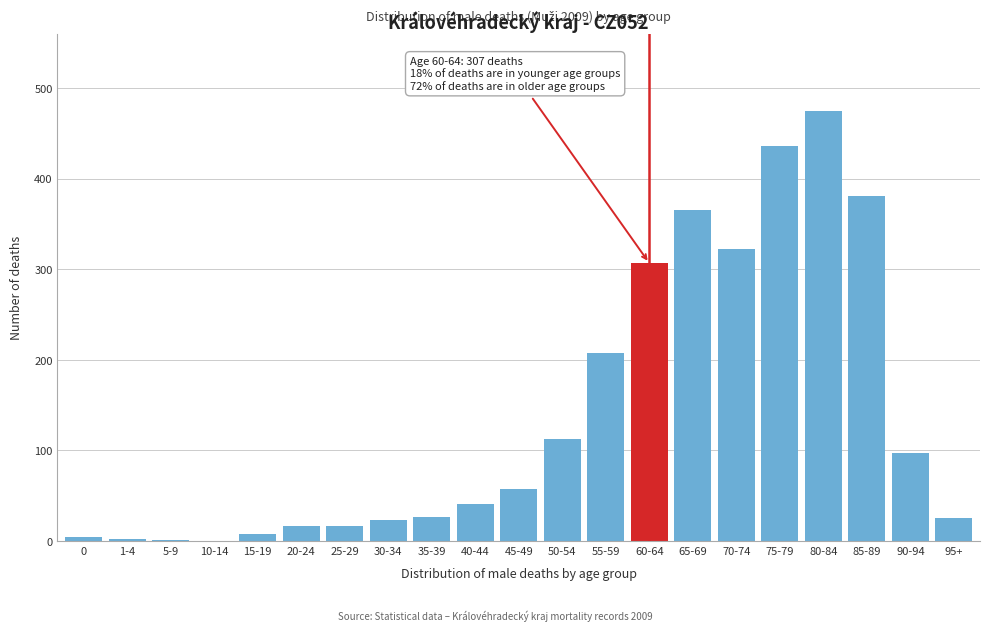

Is it true that the value at 55-59 is 208?

True